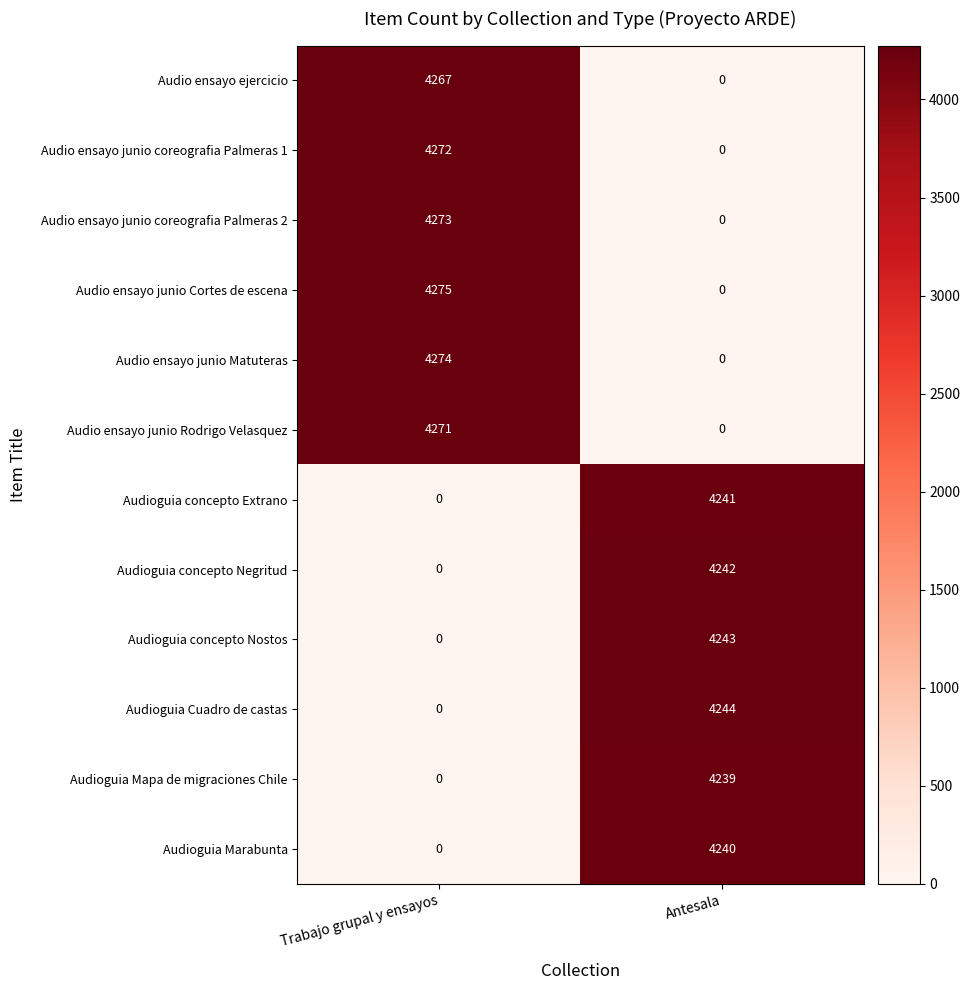

What is the total value across all series at Antesala?

25449